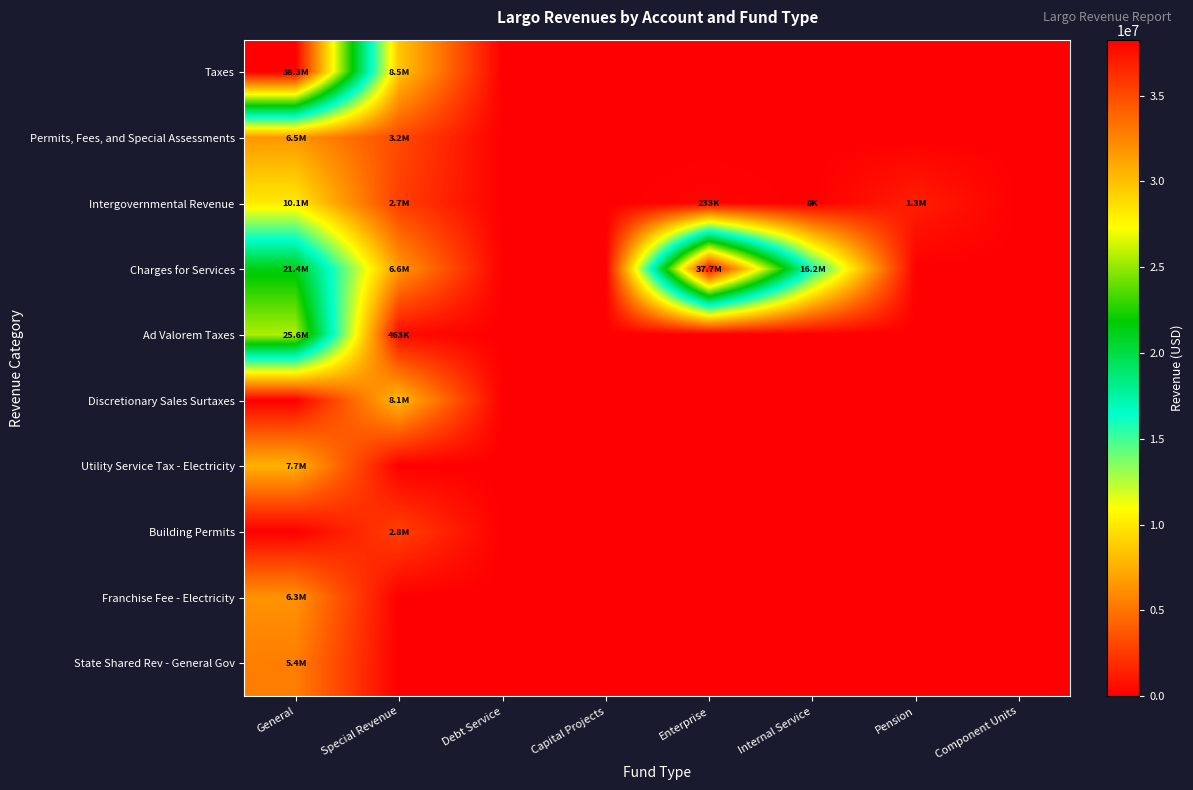

Between General and Capital Projects, which series saw the biggest shift?

Taxes